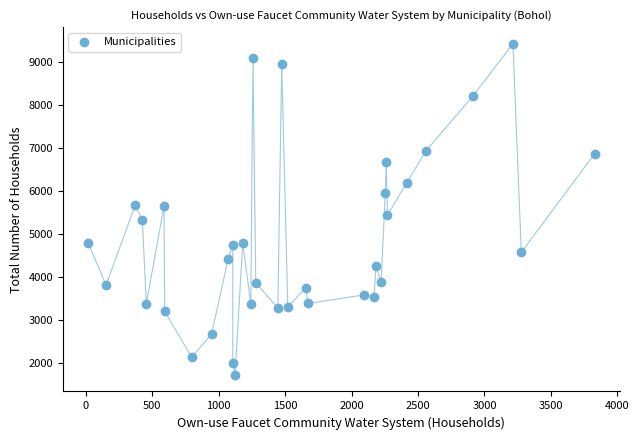

What is the range of Y values (max minus min)?

7717